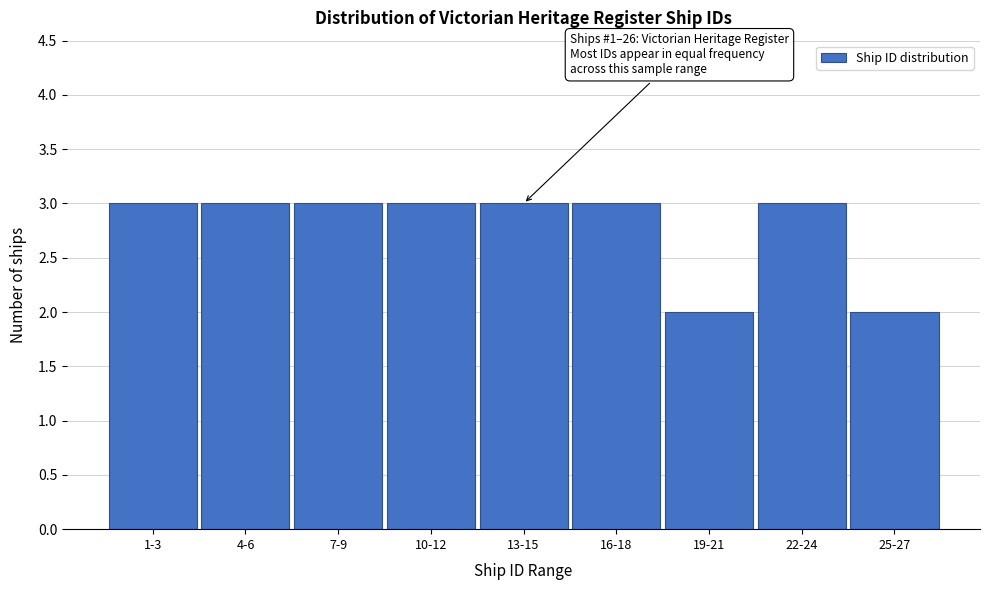

Reading left to right, transcribe all the data shown in this chart.

3	3	3	3	3	3	2	3	2